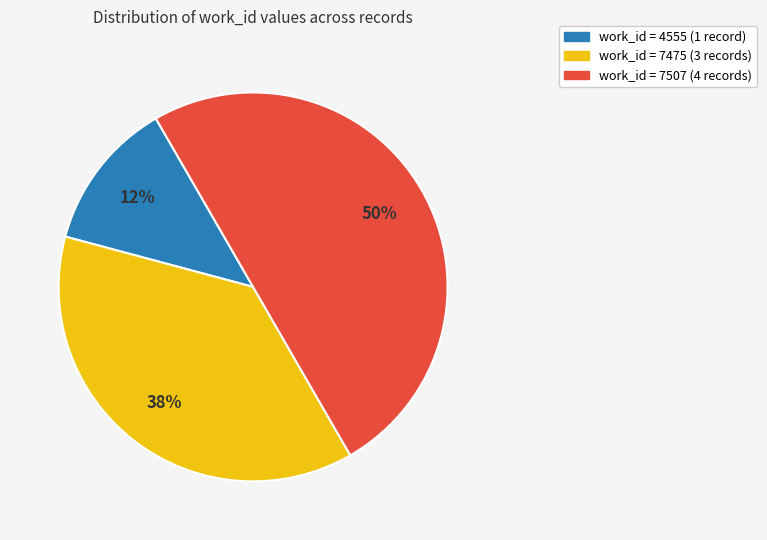

To the nearest percent, what is the average slice percentage?

33%